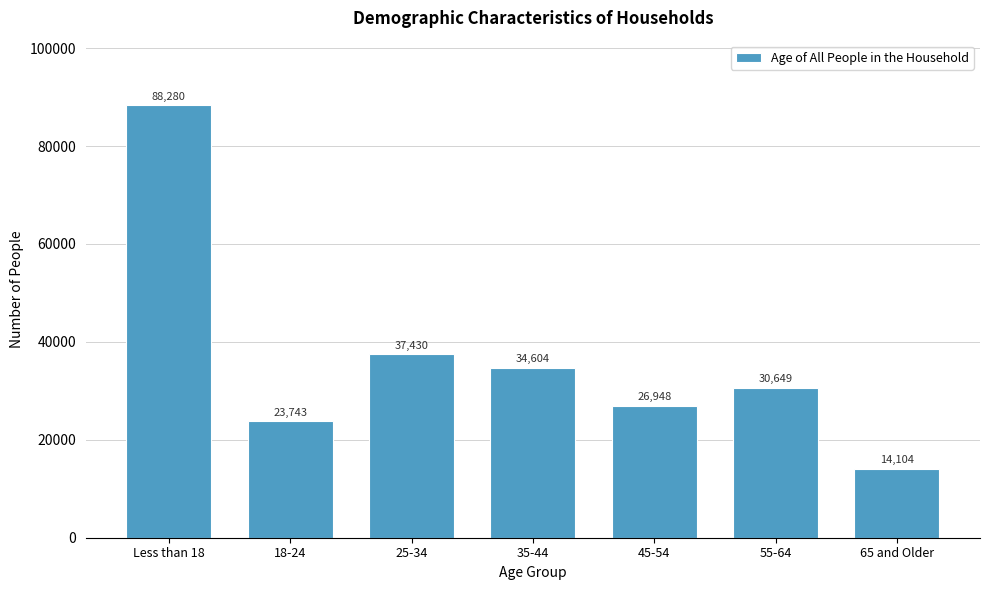

Reading left to right, list all the values displayed in this chart.

Less than 18=88280	18-24=23743	25-34=37430	35-44=34604	45-54=26948	55-64=30649	65 and Older=14104